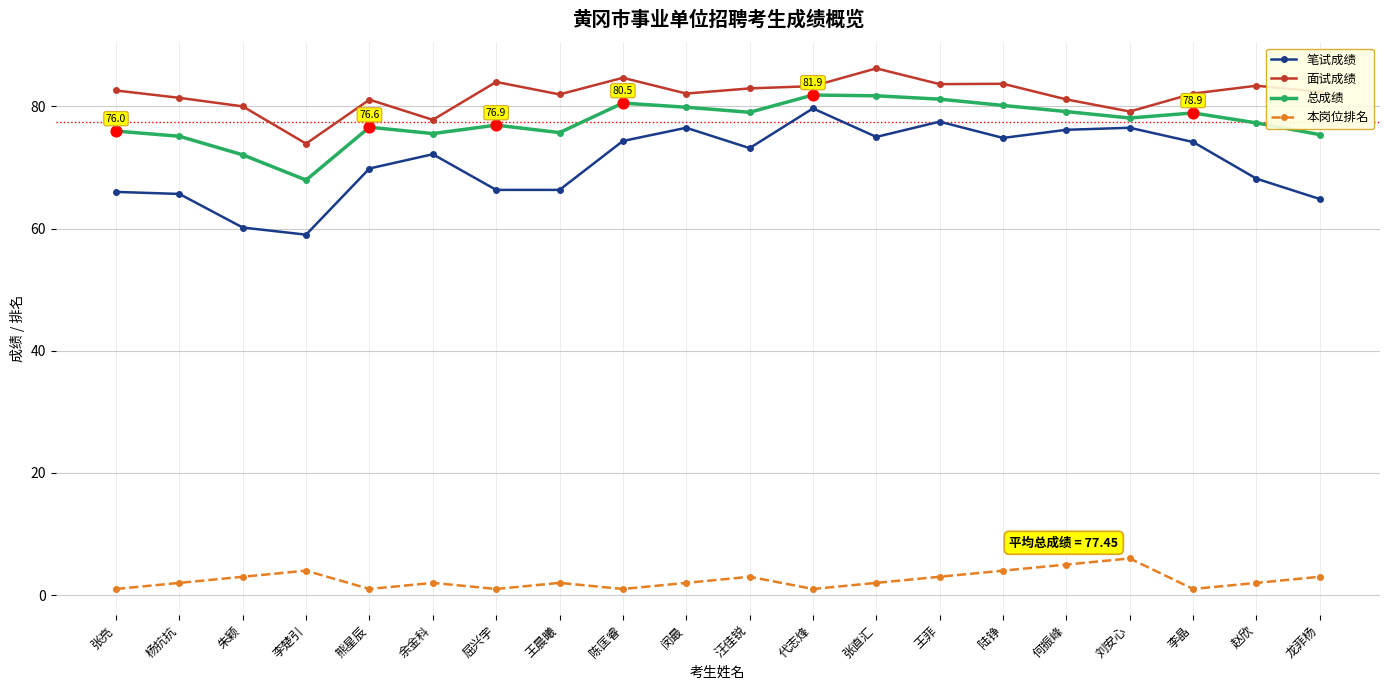

Which series has the largest total across all categories?

面试成绩